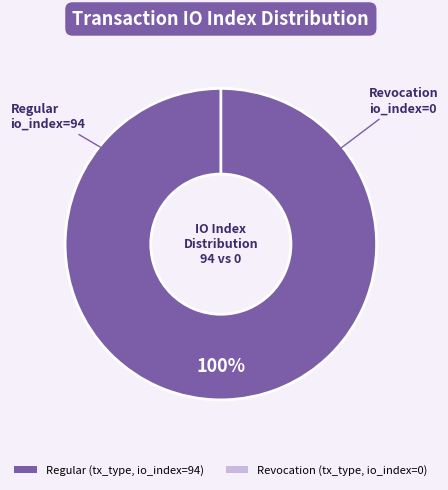

Which category has the biggest portion of the pie?

Regular (io_index=94)